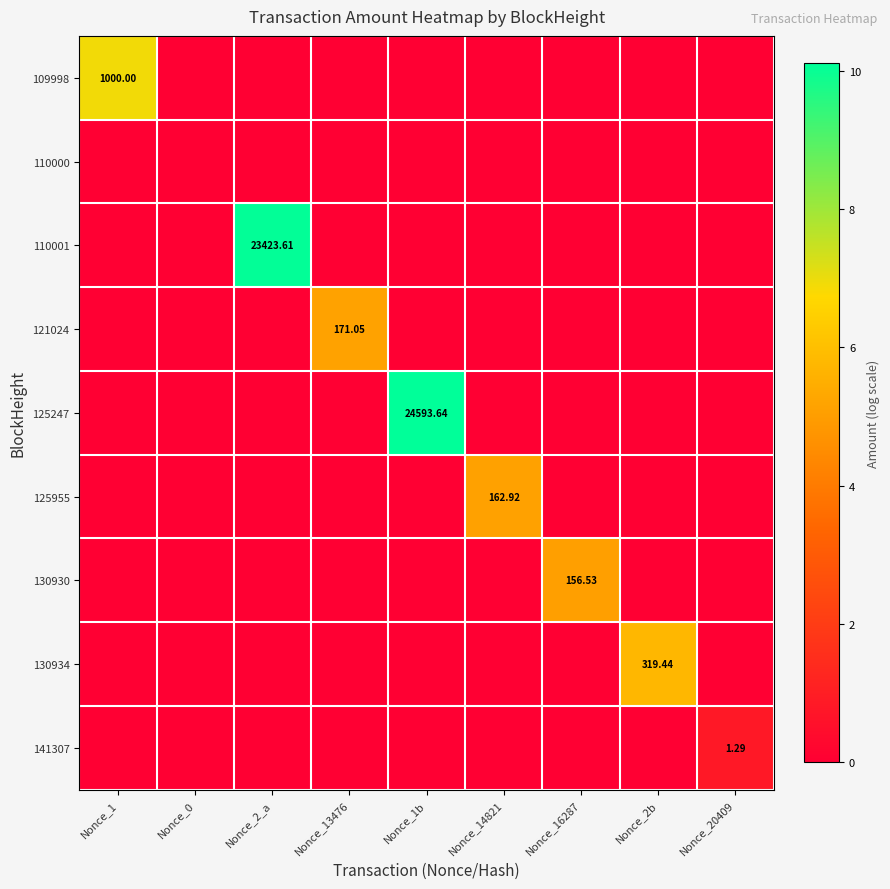

List the series in order of their peak value, highest first.

125247, 110001, 109998, 130934, 121024, 125955, 130930, 141307, 110000